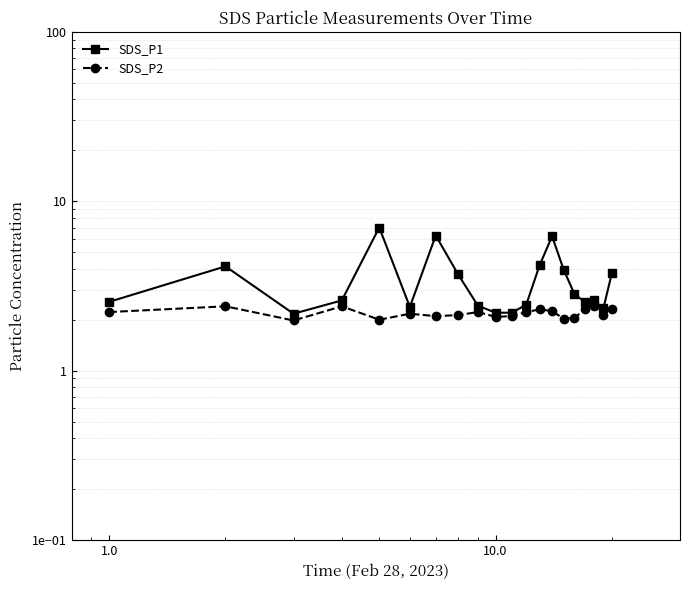

At how many categories does at least one series exceed 4?

5